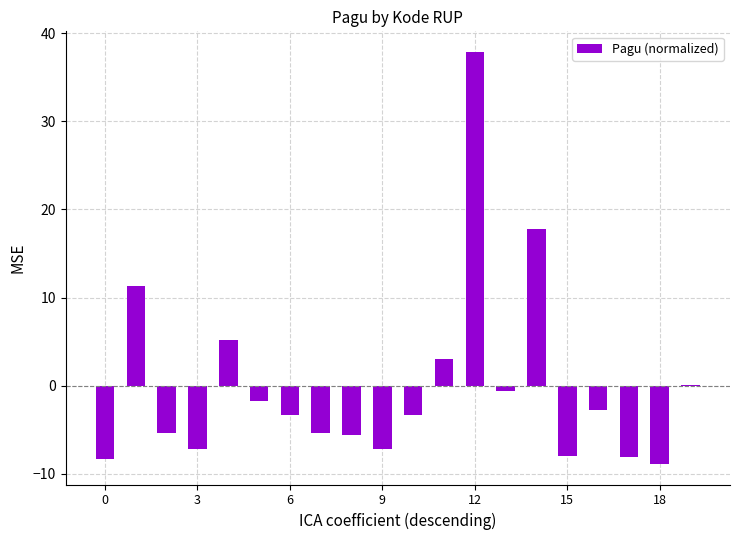

What is the maximum value shown in the chart?

37.9